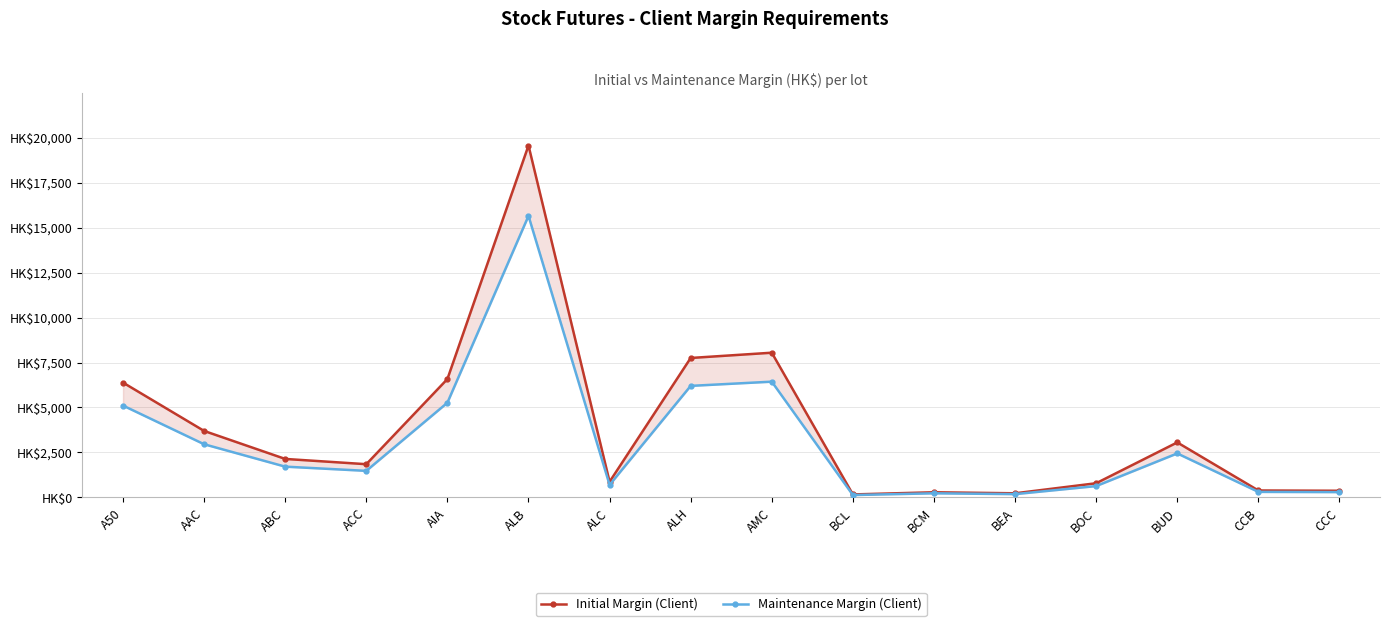

What is the smallest value displayed?

133